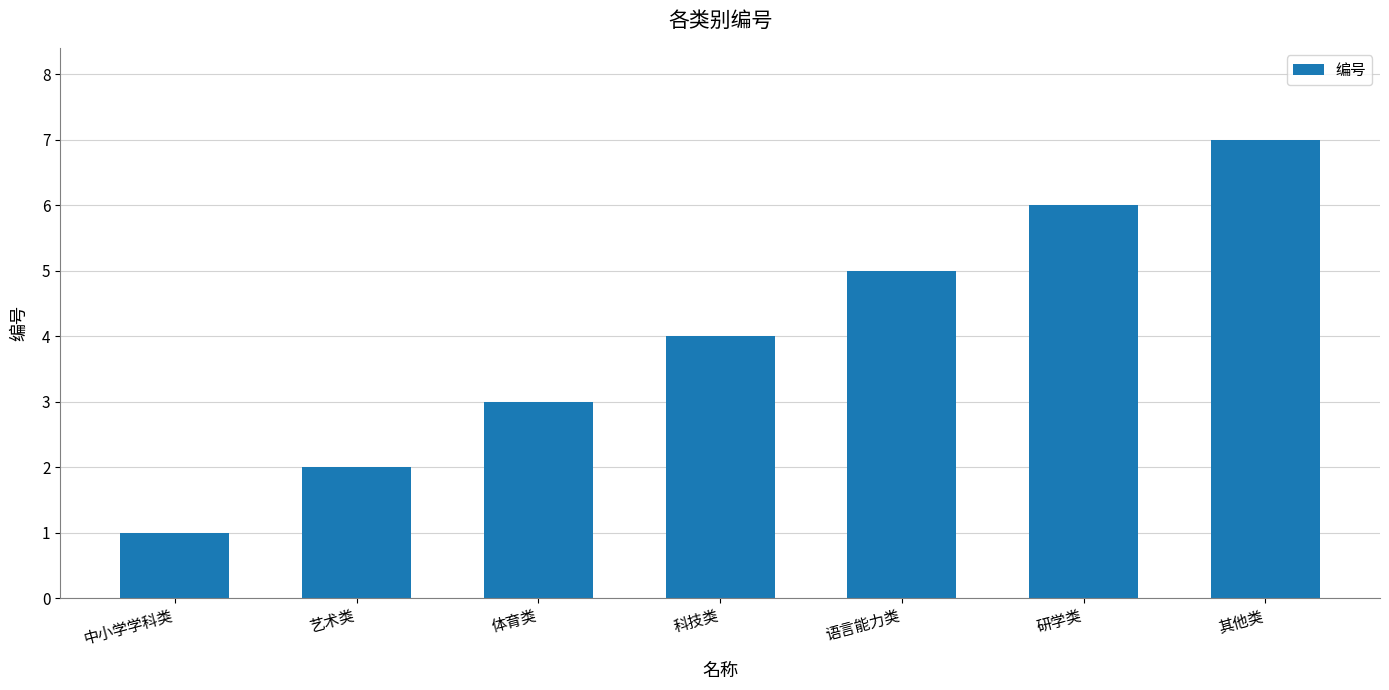

Reading left to right, transcribe all the data shown in this chart.

1	2	3	4	5	6	7